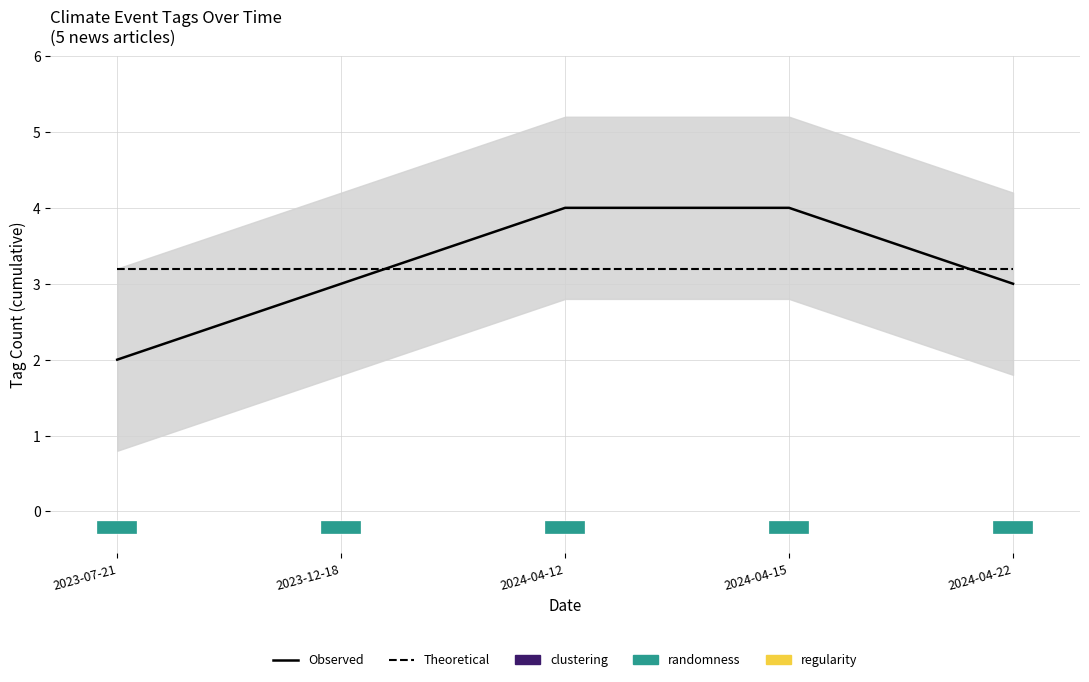

How many values in the Observed series exceed 3?

2